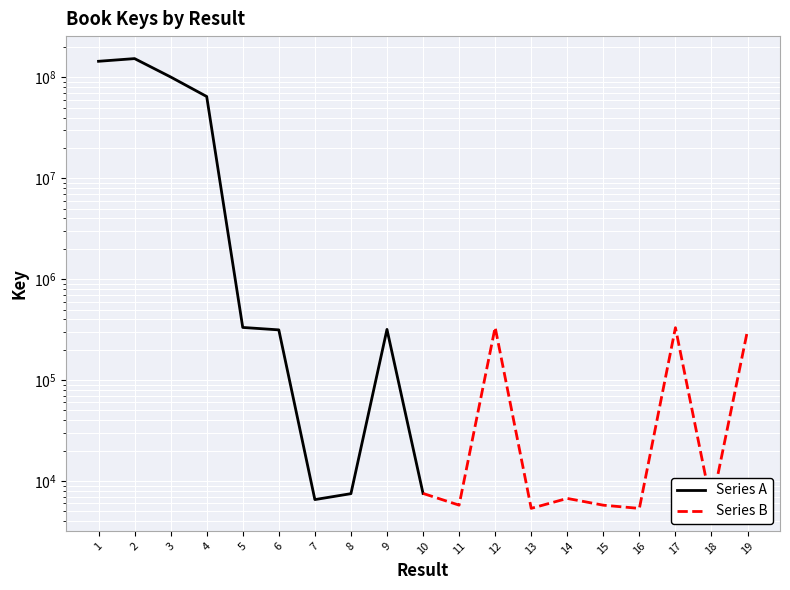

What is the total value across all series at 9?

323320